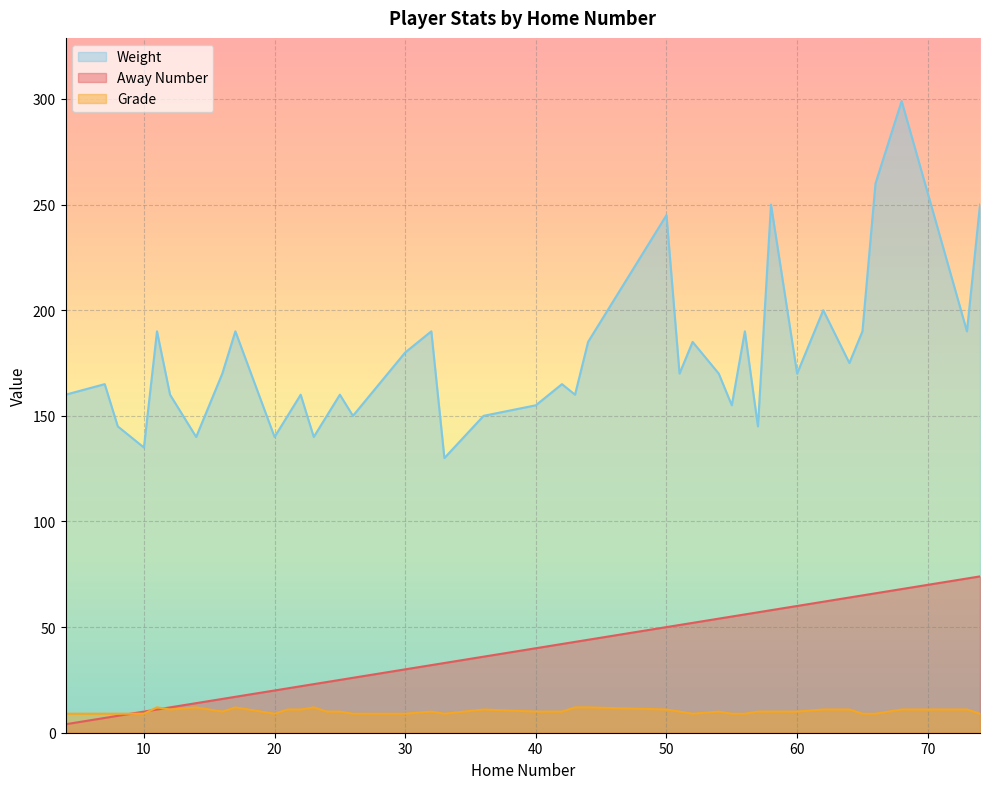

True or false: Grade and Weight intersect in this chart.

False